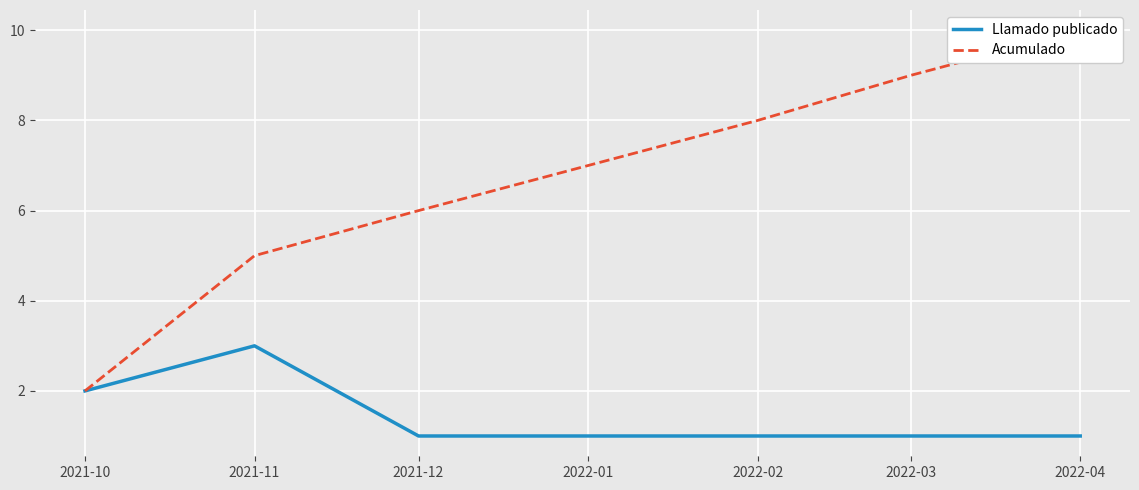

What position from the left is 2022-04?

7